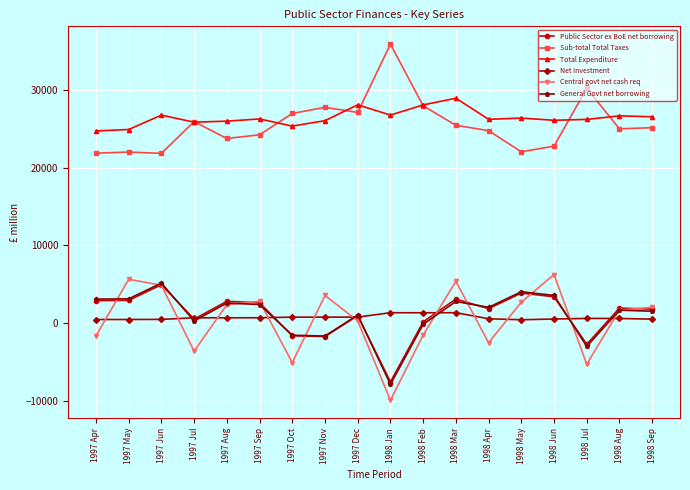

What is the label of the 12th point from the left?

1998 Mar